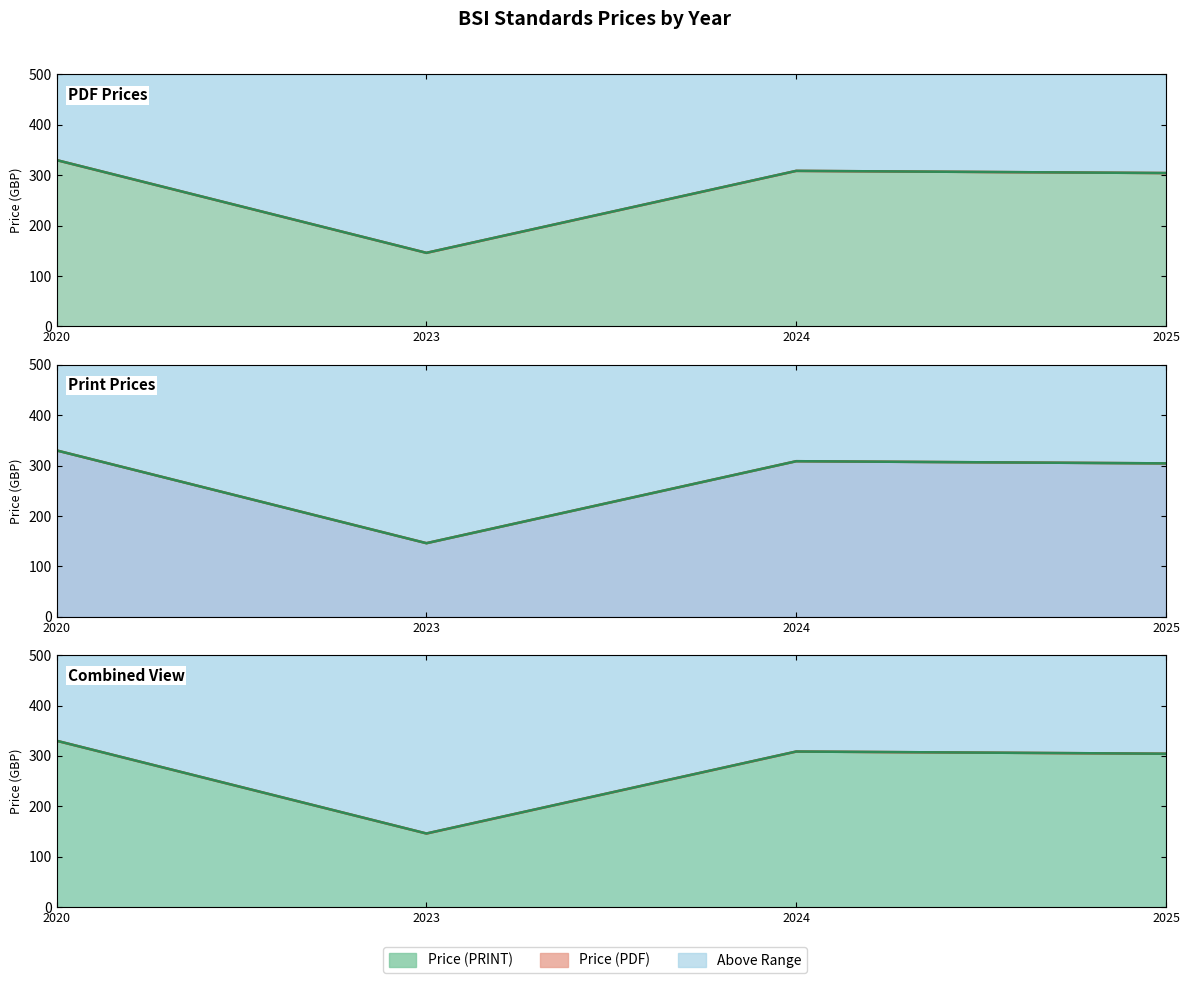

What is the value of the Price (PRINT) line point at the 3rd from the left?

308.7